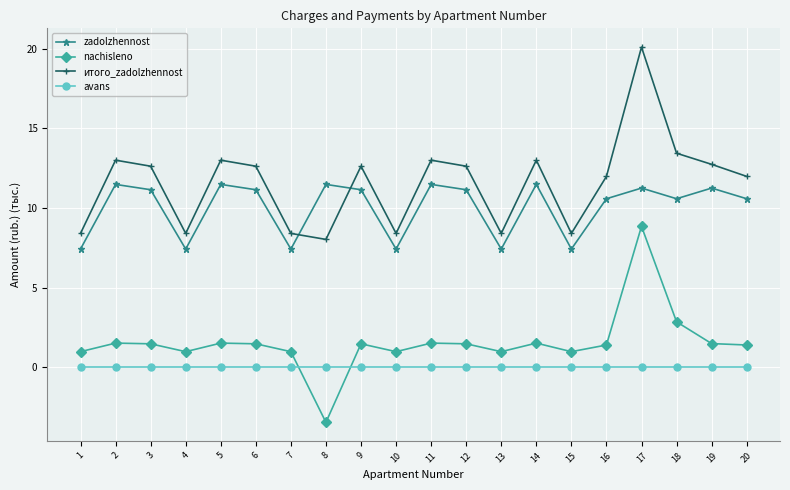

Which series has the largest range (max minus min)?

nachisleno